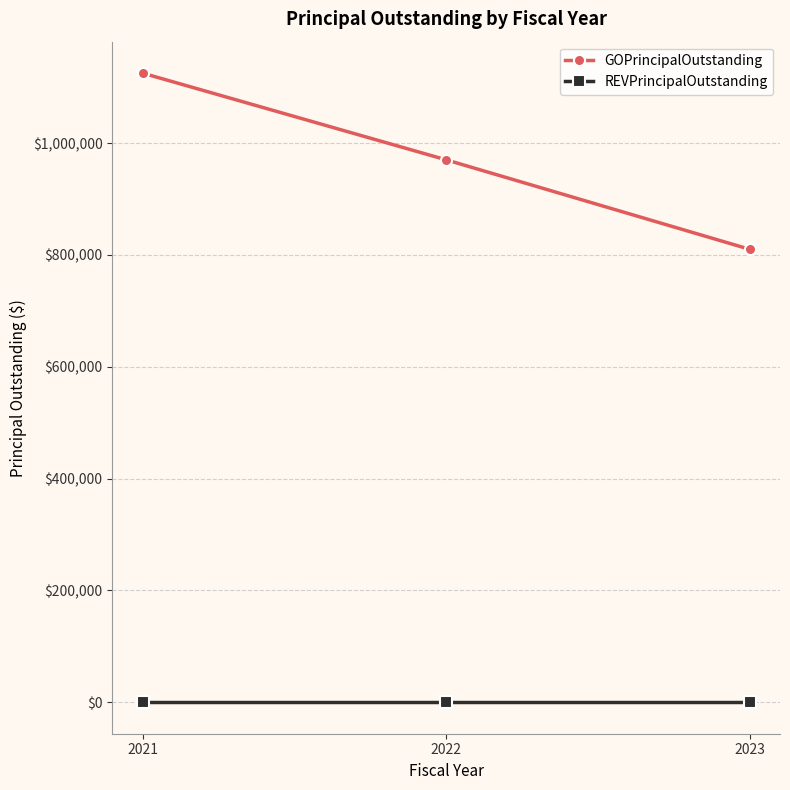

What is the sum of the GOPrincipalOutstanding values at 2023 and 2021?

1935000